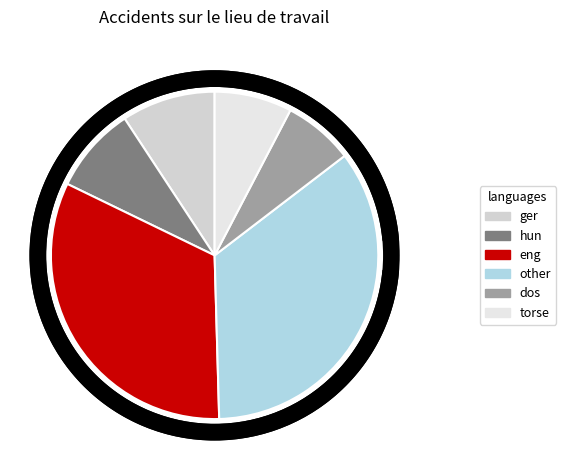

Does any single category account for the majority?

No